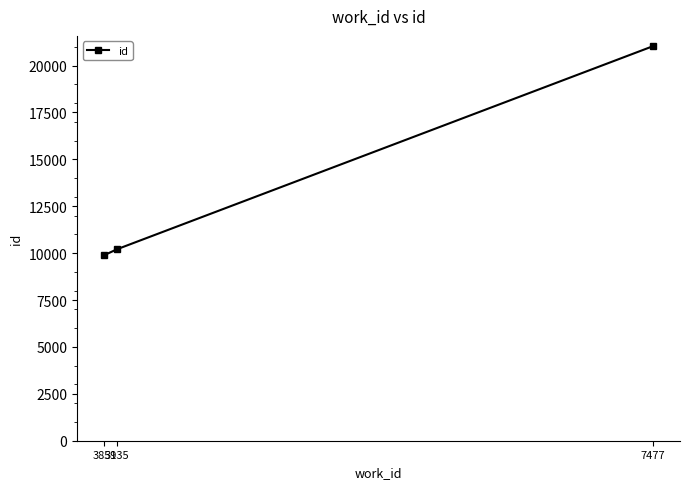

True or false: the data shows 15796 at 3935.

False